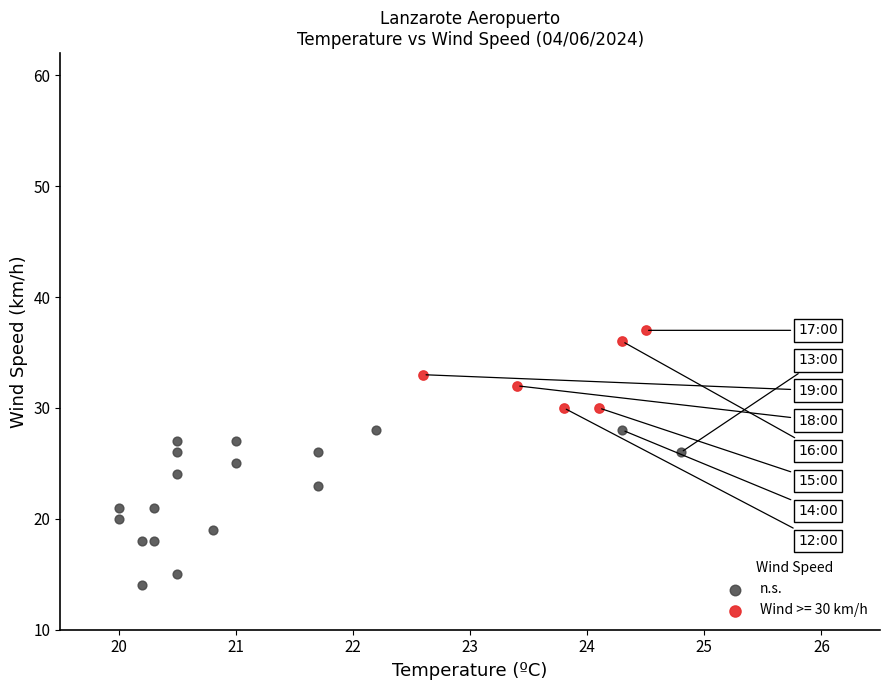

Which series has the widest spread of Y values?

n.s.